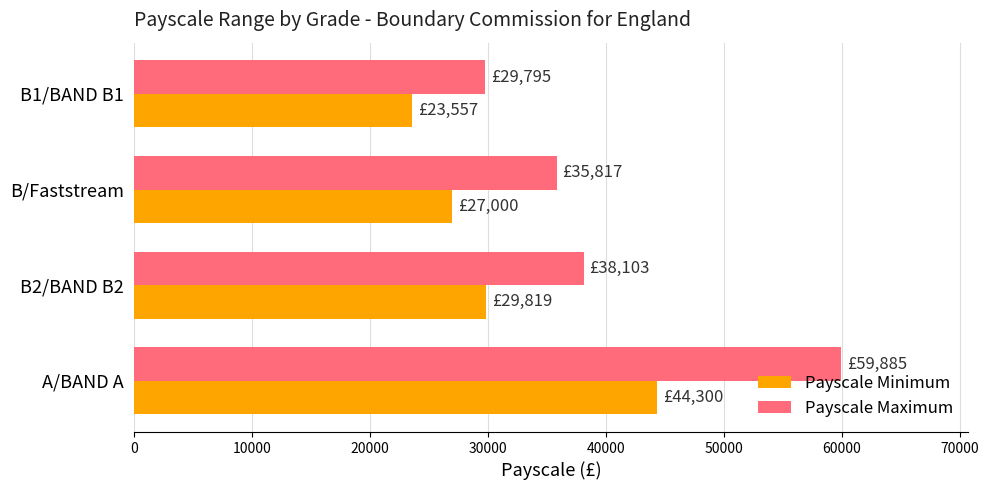

At how many categories does at least one series exceed 31605?

3